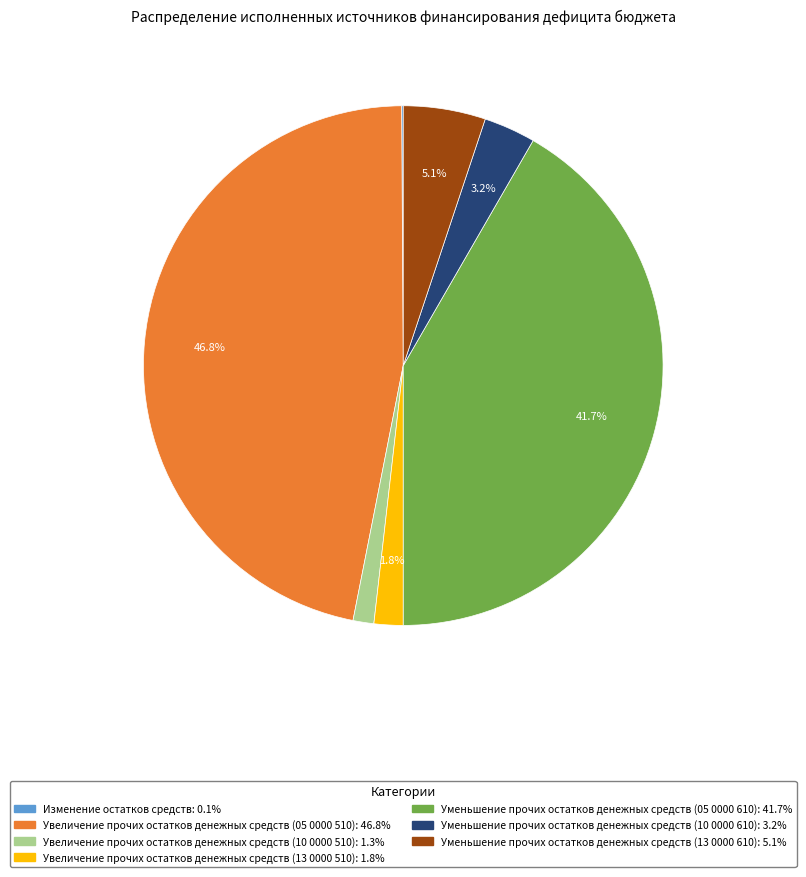

Which category has the biggest portion of the pie?

Увеличение прочих остатков денежных средств (05 0000 510)